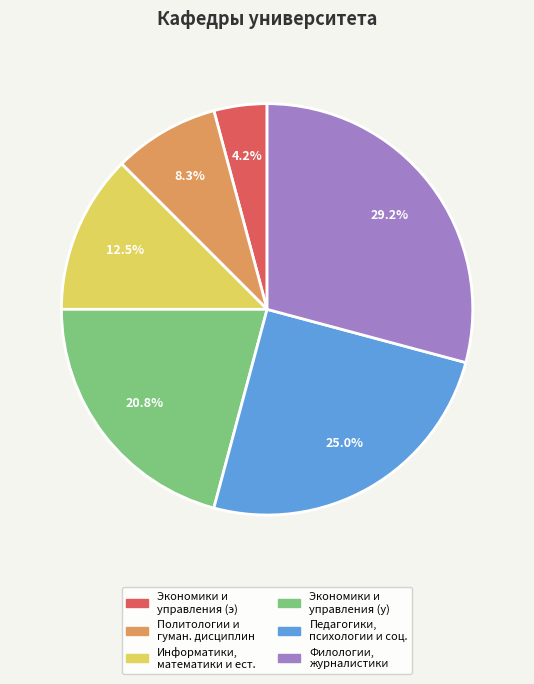

Which slice is the smallest?

Экономики и управления (э)